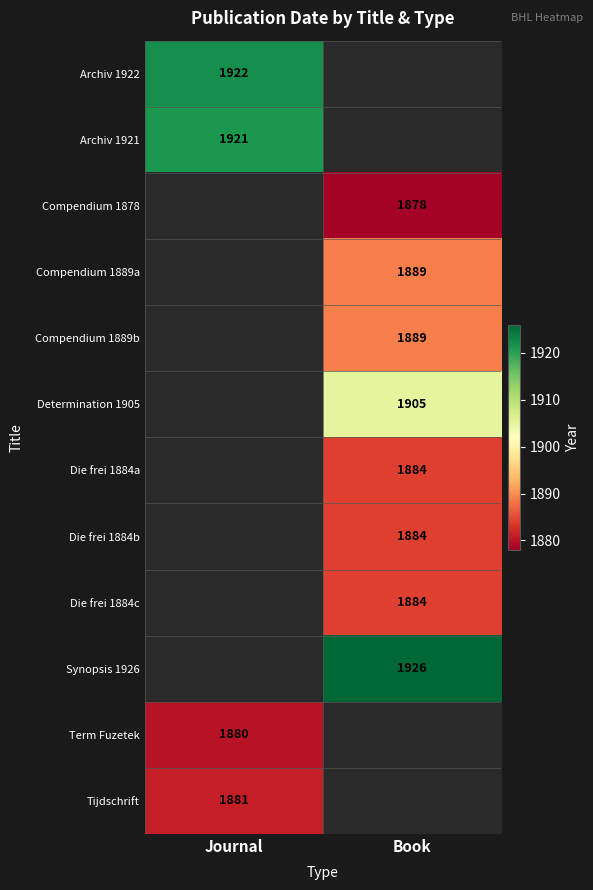

The Die frei 1884a series shows 1884 at Book. True or false?

True